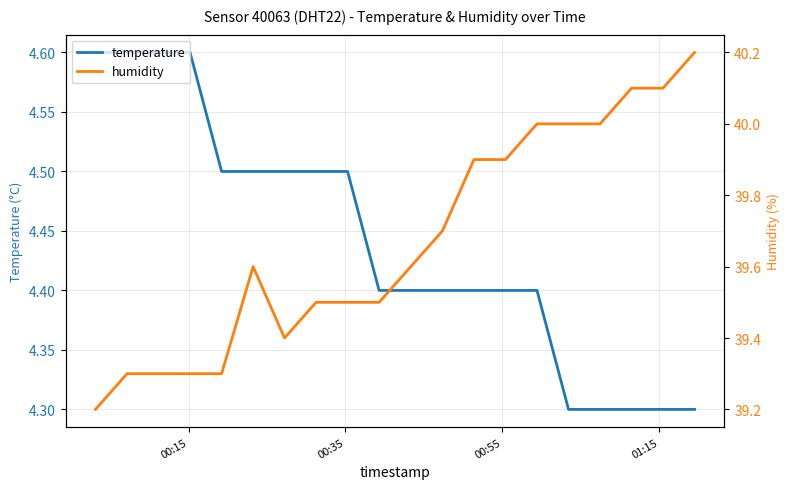

How many humidity values are between 39 and 40?

17